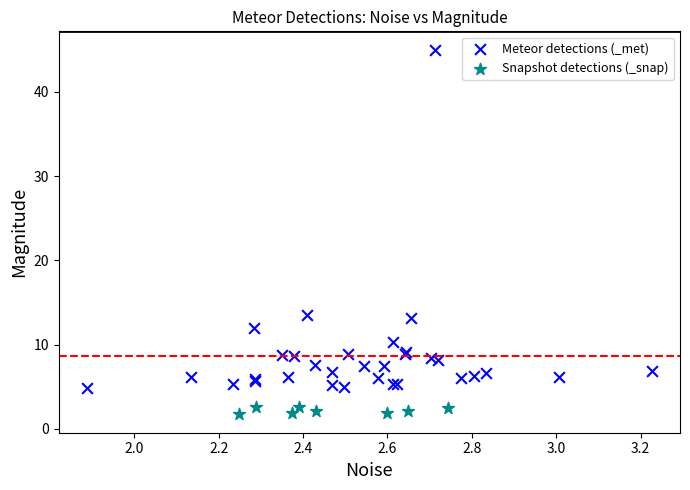

Which series reaches the maximum Y coordinate?

Meteor detections (_met)